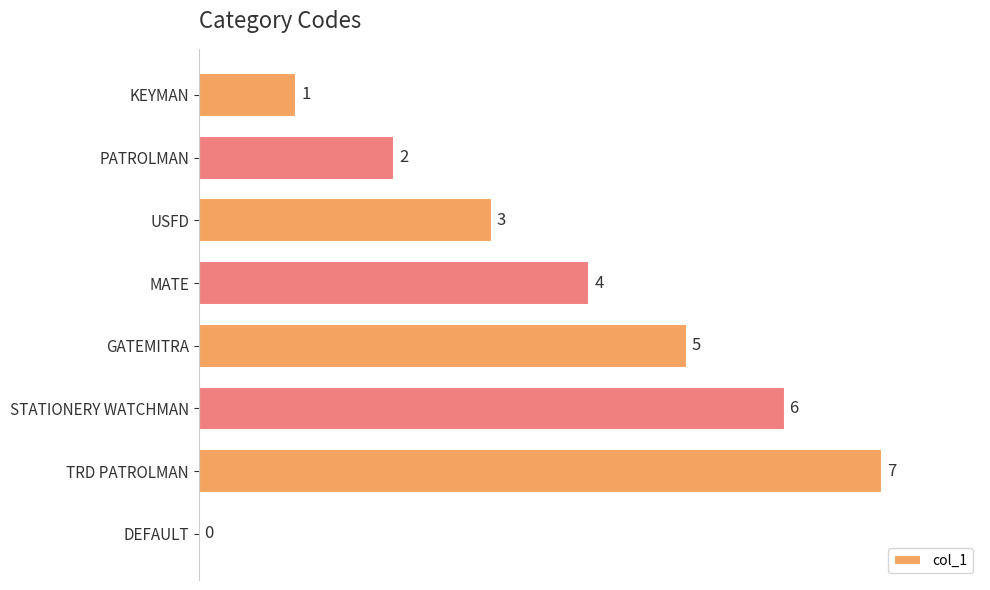

What is the sum of all values?

28